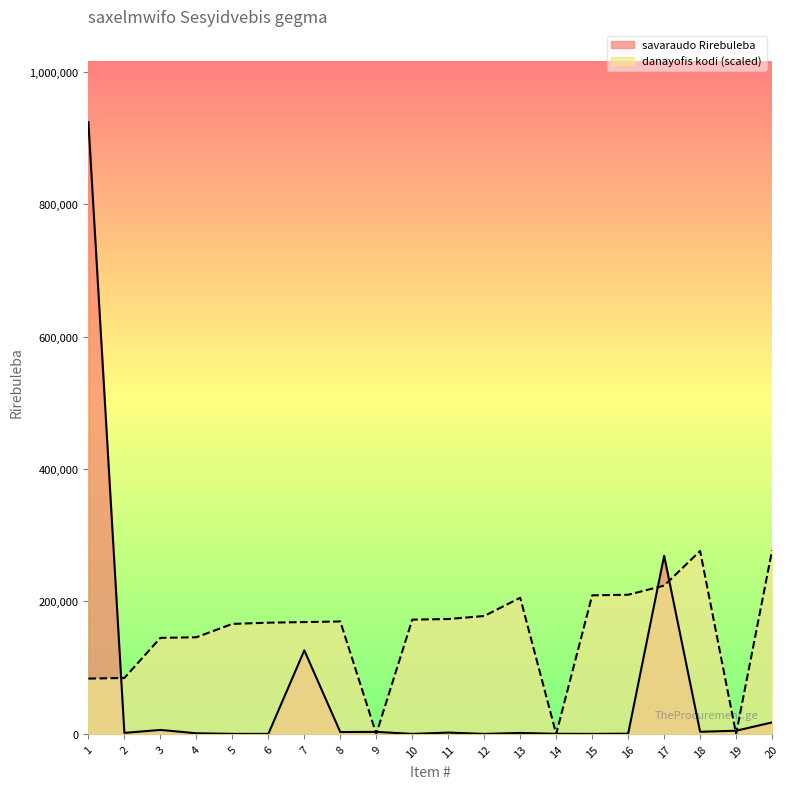

Reading left to right, list all the values displayed in this chart.

savaraudo Rirebuleba: 923763.6	1530.0	6000.0	937.0	62.1	0.0	126090.0	2812.0	3040.0	0.0	2000.0	0.0	1446.0	150.0	0.0	375.0	268965.0	3200.0	4787.0	17345.0
danayofis kodi: 83505.8	84423.4	144988.1	145905.7	166093.9	167929.2	168846.9	169764.5	0.0	172517.4	173435.1	178023.3	205552.7	0.0	209223.3	210140.9	223905.6	276211.4	0.0	277129.1